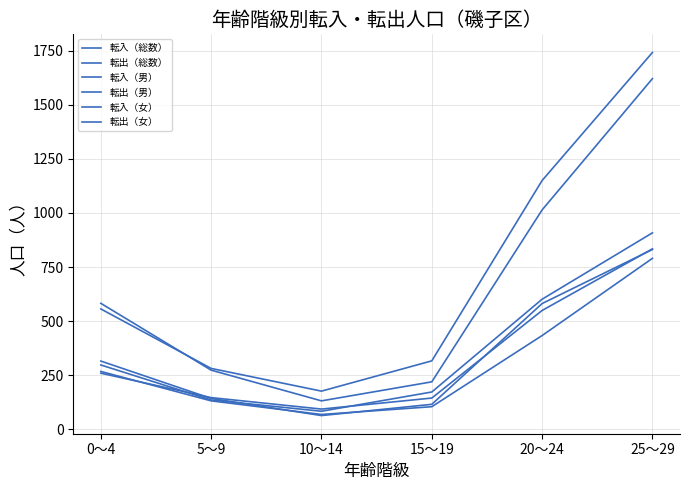

Which series has the largest range (max minus min)?

転入（総数）